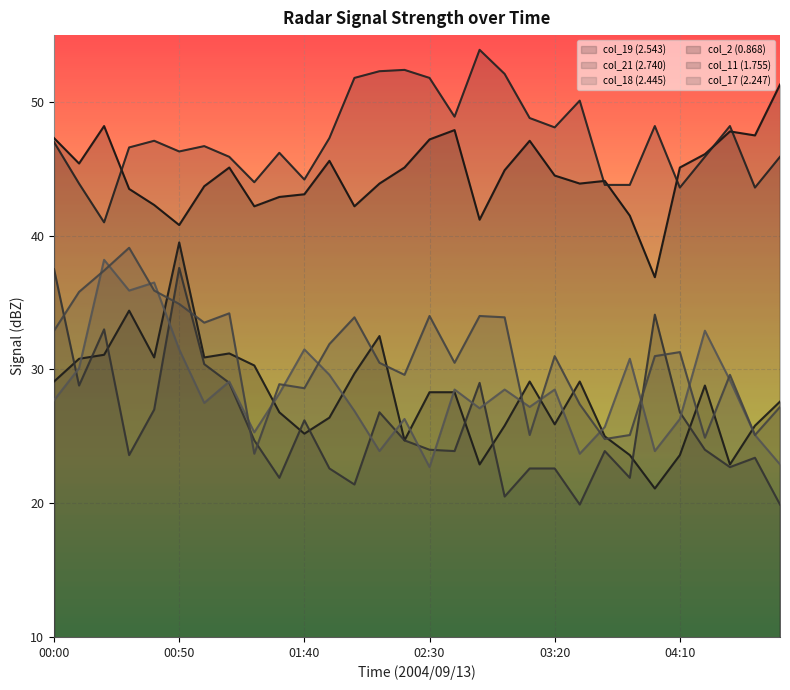

In col_2 (0.868), how many points are lower than both neighbors (excluding endpoints)?

8